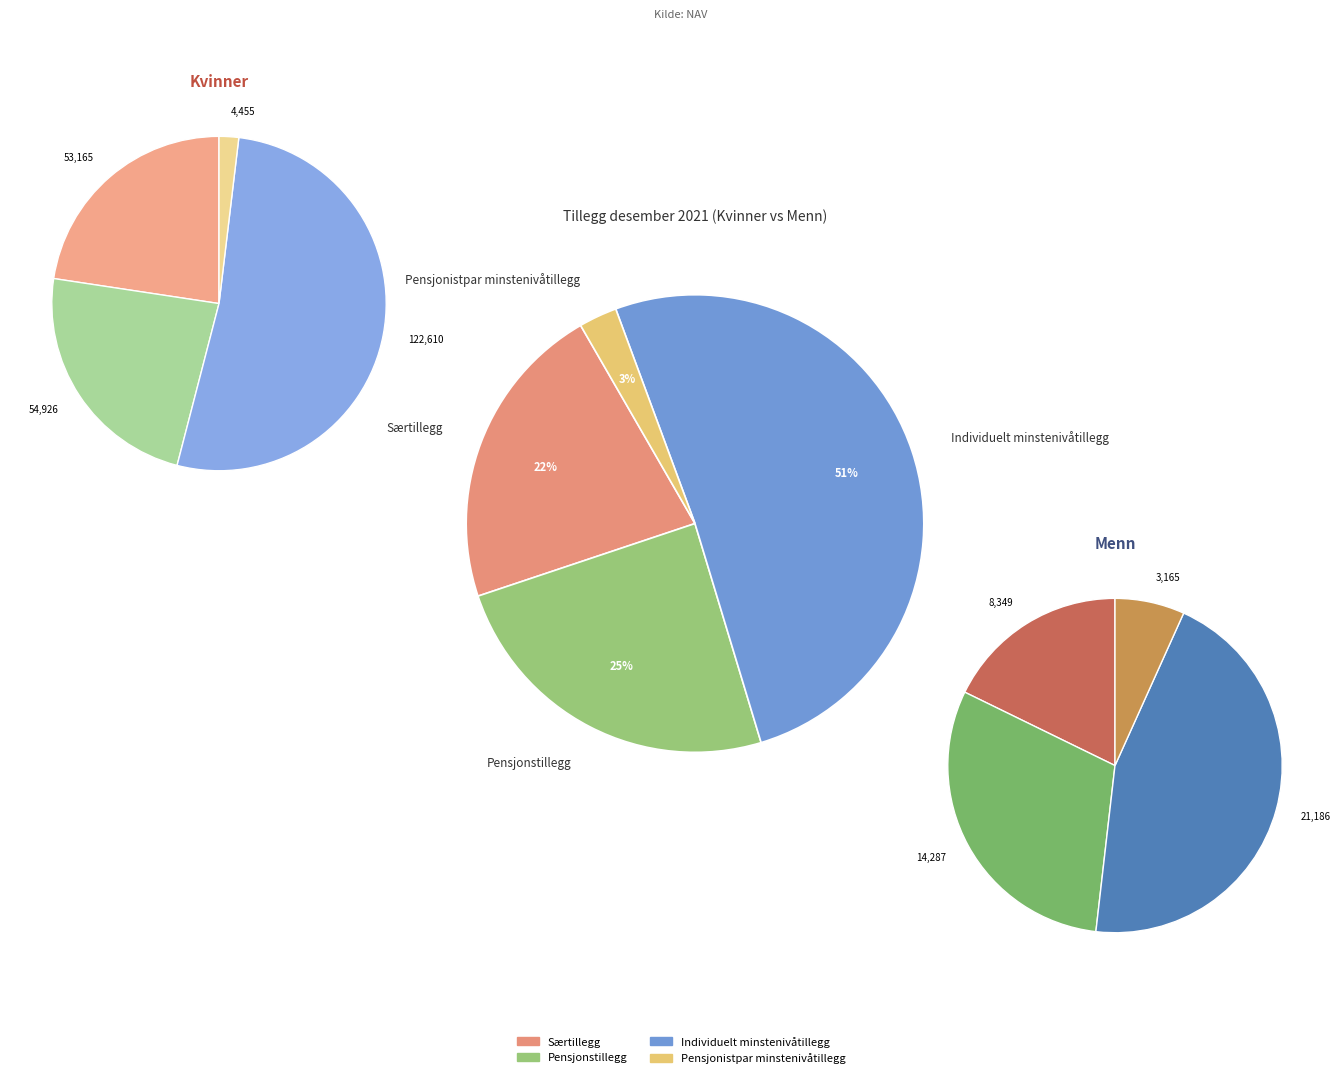

Combined, what portion of the pie is Kvinner and Menn?

100.0%